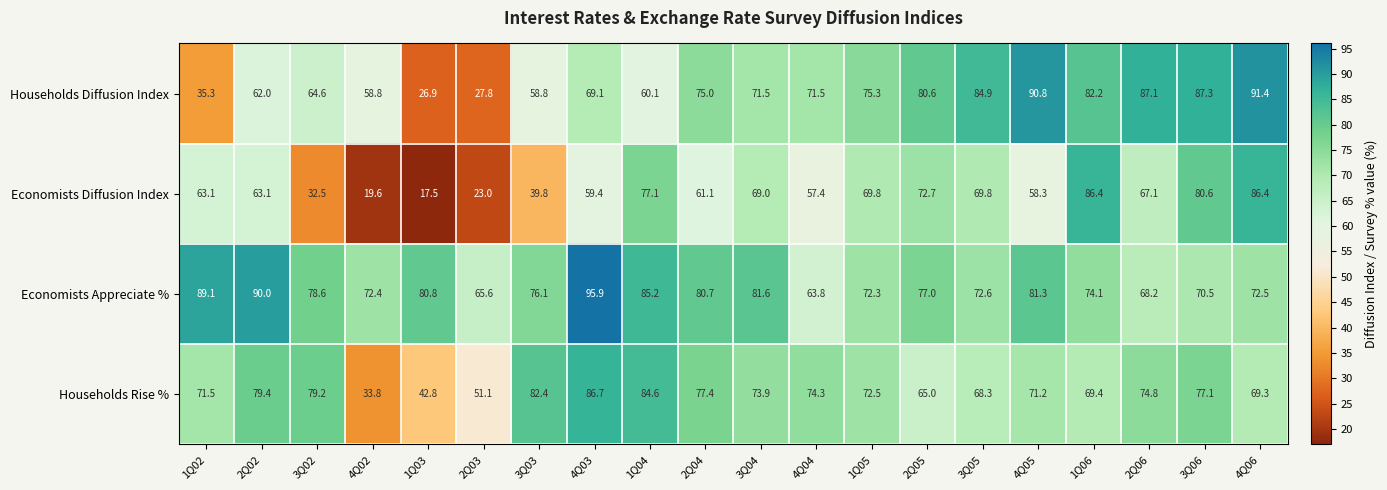

Where is Households Rise % nearest to the value 60?

2Q05